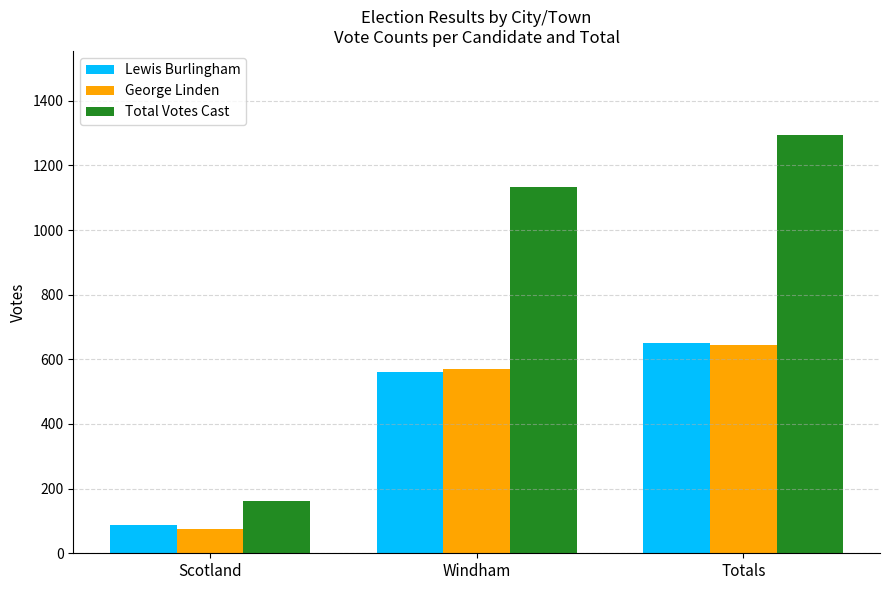

Which series has the largest range (max minus min)?

Total Votes Cast